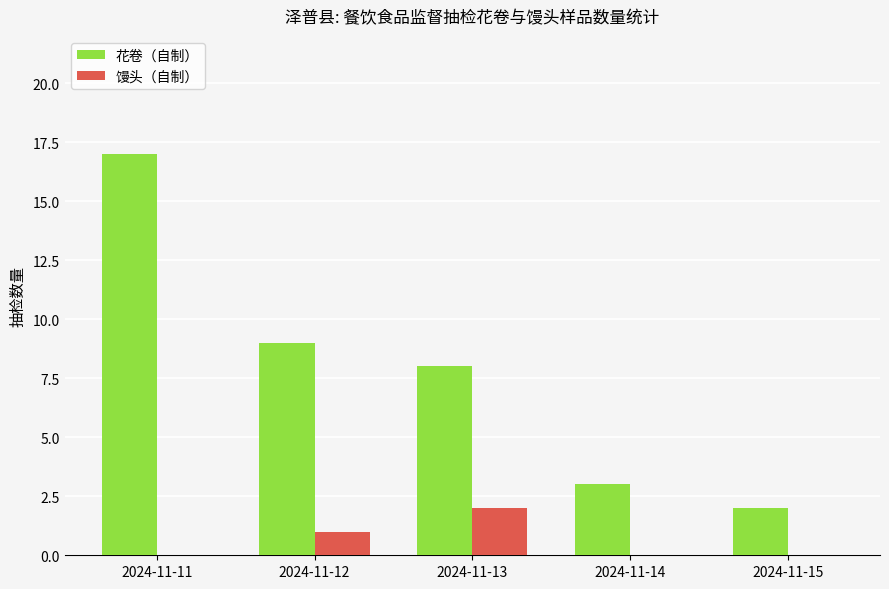

Count the number of data series in this chart.

2